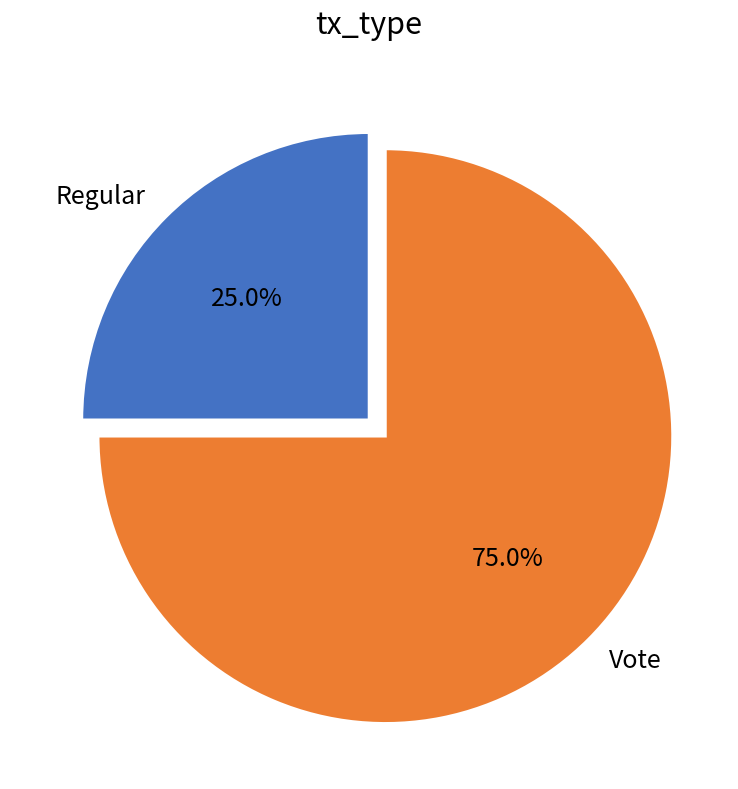

Is the sum of Regular and Vote greater than half?

Yes